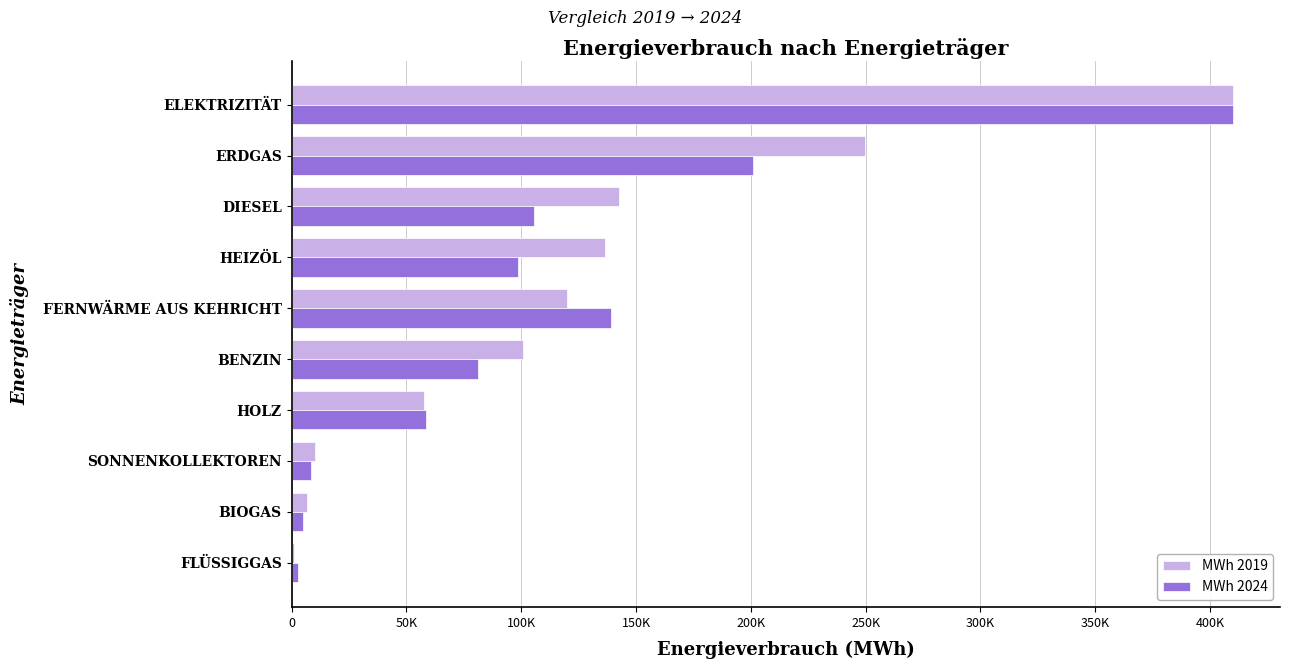

Reading left to right, transcribe all the data shown in this chart.

MWh 2019: 996.8	6855.8	10053.9	57484.0	100873.0	119893.7	136449.0	142671.0	249562.4	409973.1
MWh 2024: 2824.2	5081.5	8432.1	58434.0	80980.0	139278.3	98633.0	105618.0	200898.1	409996.1